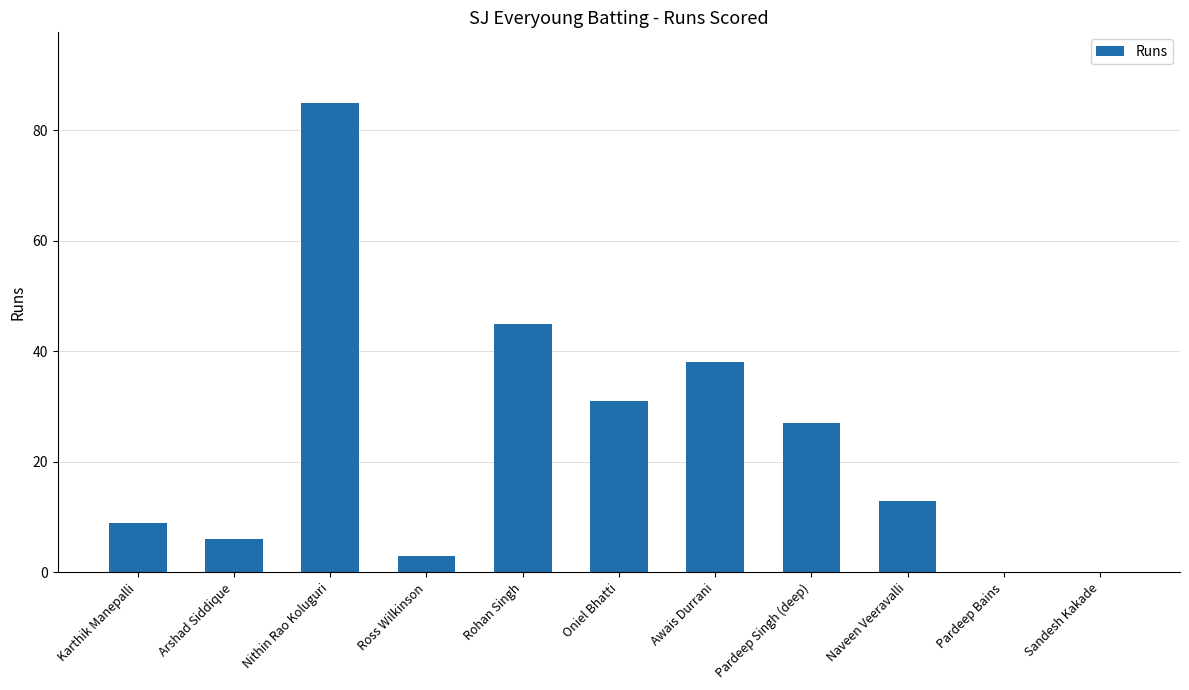

Are the bars horizontal?

No